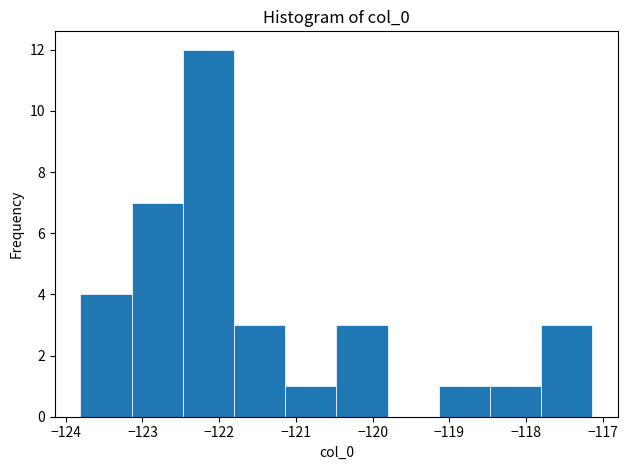

Over which range of the x-axis is the bar tallest?

-122.5 to -121.8